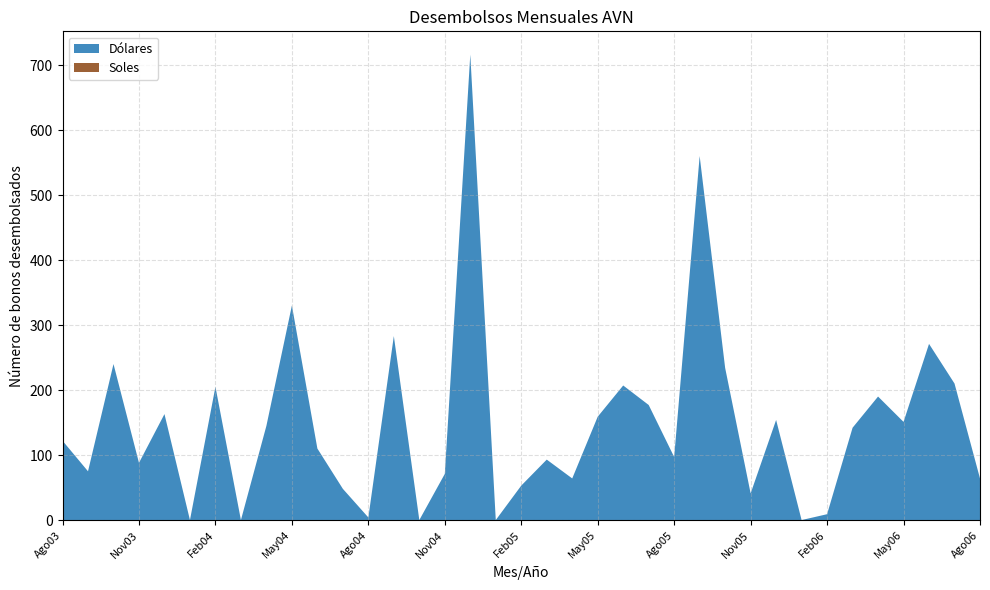

Reading left to right, list all the values displayed in this chart.

Dólares: Ago03=122	Set03=75	Oct03=240	Nov03=88	Dic03=163	Ene04=0	Feb04=205	Mar04=0	Abr04=145	May04=330	Jun04=110	Jul04=48	Ago04=4	Set04=283	Oct04=0	Nov04=71	Dic04=716	Ene05=0	Feb05=53	Mar05=93	Abr05=64	May05=159	Jun05=207	Jul05=177	Ago05=97	Set05=560	Oct05=234	Nov05=41	Dic05=154	Ene06=0	Feb06=9	Mar06=142	Abr06=190	May06=151	Jun06=271	Jul06=210	Ago06=64
Soles: Ago03=0	Set03=0	Oct03=0	Nov03=0	Dic03=0	Ene04=0	Feb04=0	Mar04=0	Abr04=0	May04=0	Jun04=0	Jul04=0	Ago04=0	Set04=0	Oct04=0	Nov04=0	Dic04=0	Ene05=0	Feb05=0	Mar05=0	Abr05=0	May05=0	Jun05=0	Jul05=0	Ago05=0	Set05=0	Oct05=0	Nov05=0	Dic05=0	Ene06=0	Feb06=0	Mar06=0	Abr06=0	May06=0	Jun06=0	Jul06=0	Ago06=0